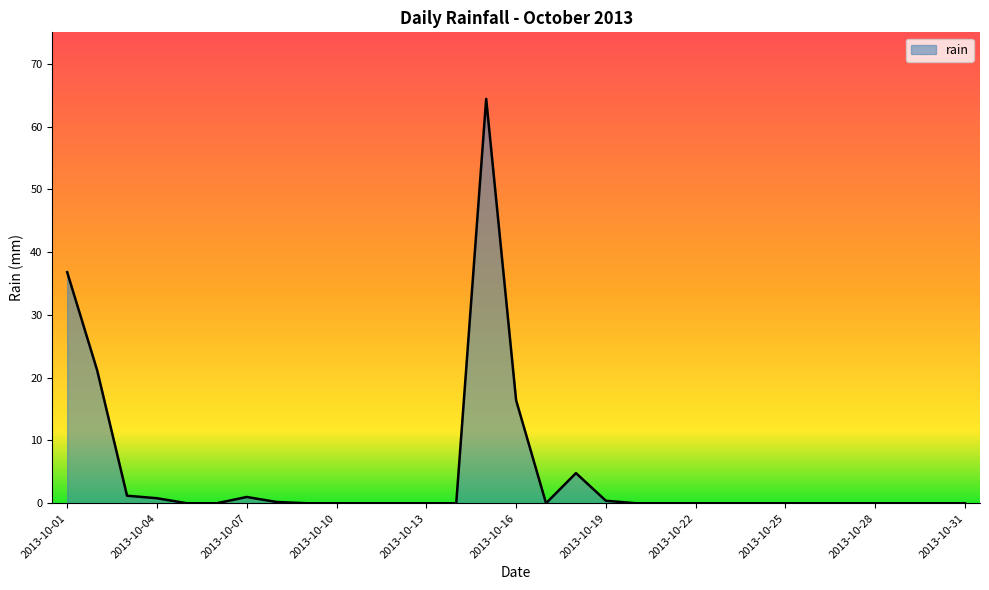

What is the maximum value shown in the chart?

64.4